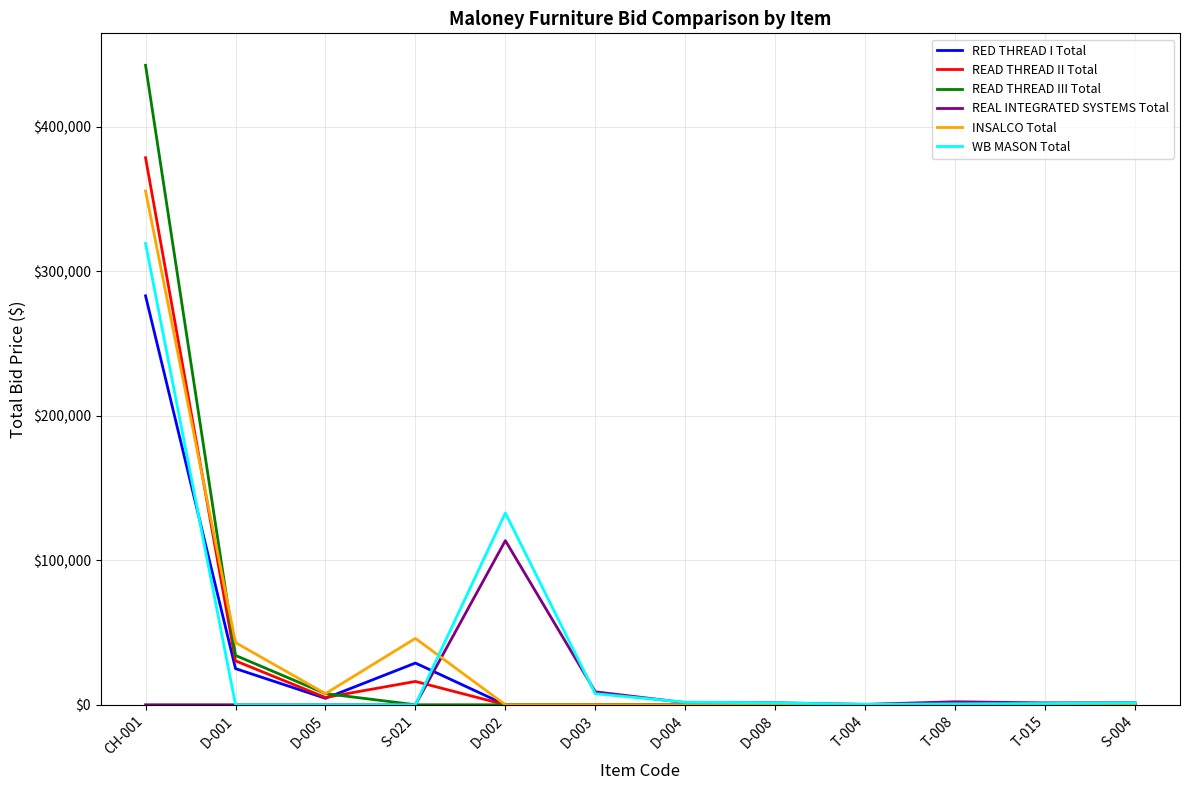

The value of READ THREAD III Total at T-004 is 0. True or false?

True